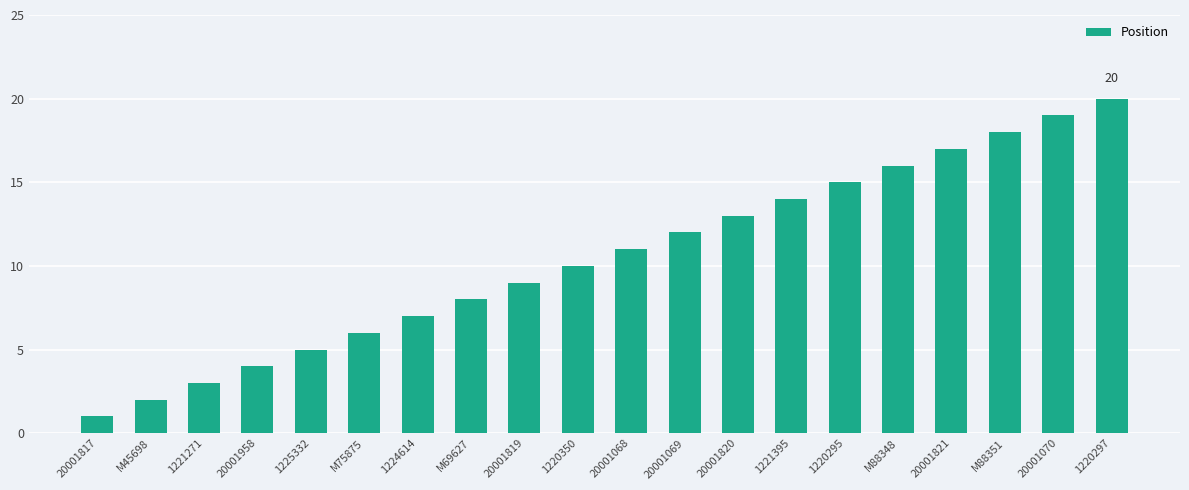

True or false: the data shows 20 at 1220297.

True